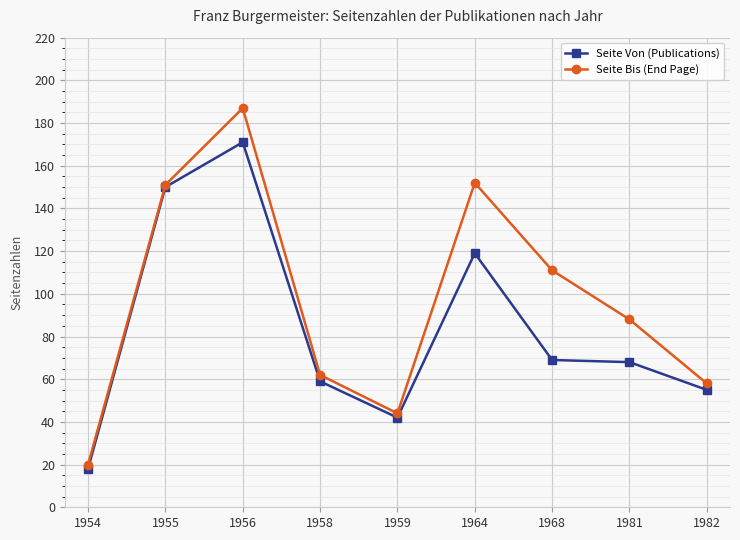

What is the value of the Seite Von (Publications) point at the 1st from the left?

18